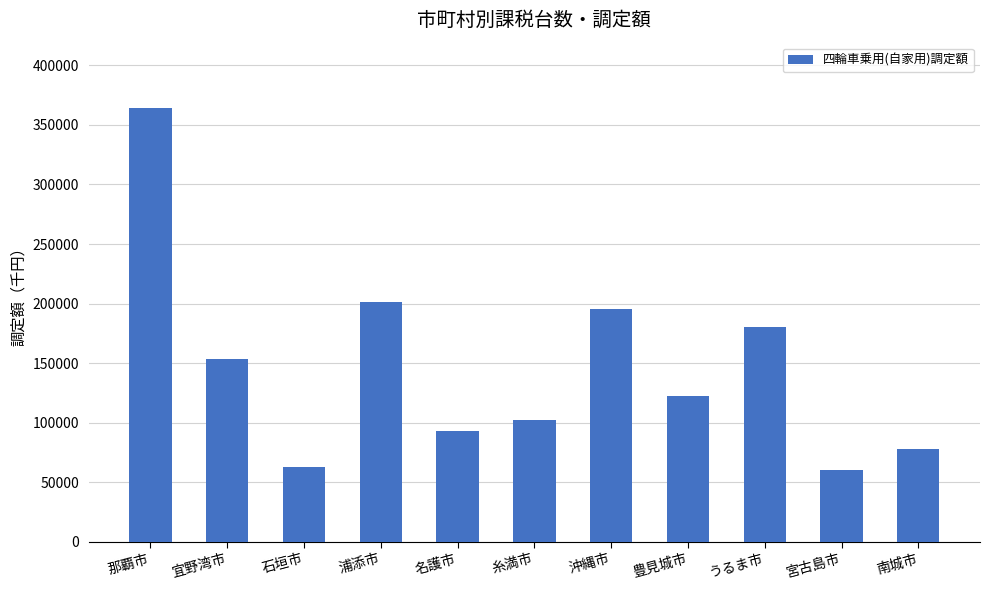

What is the minimum value shown in the chart?

60394